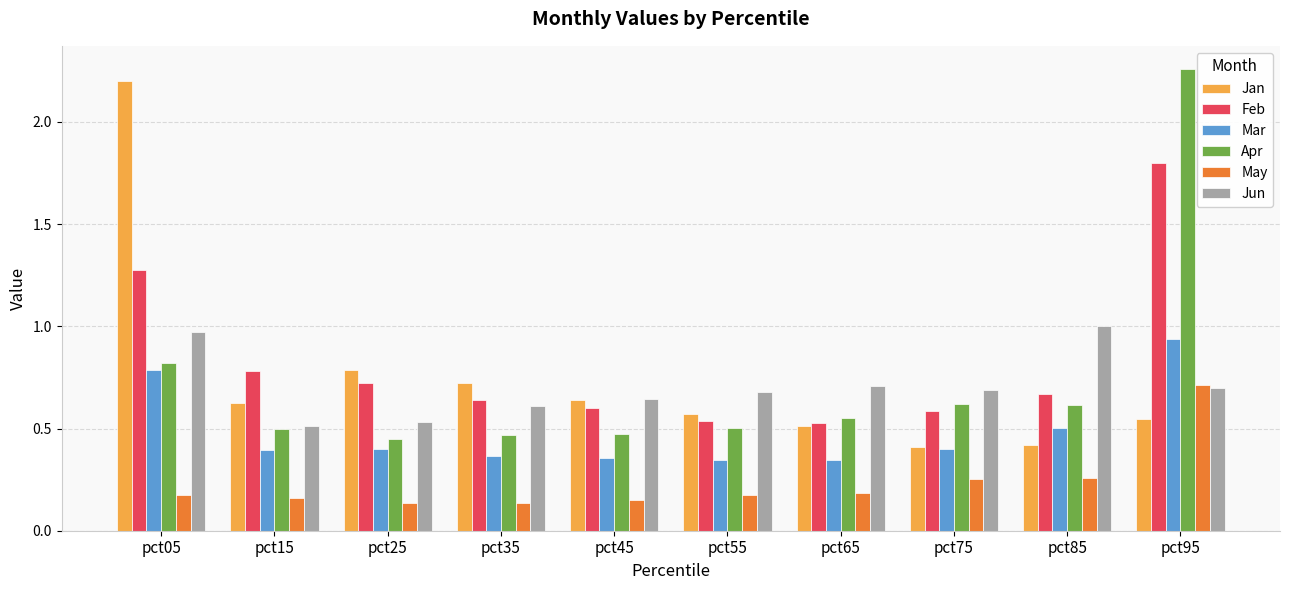

Is the value of May at pct25 greater than the value of Mar at pct95?

No